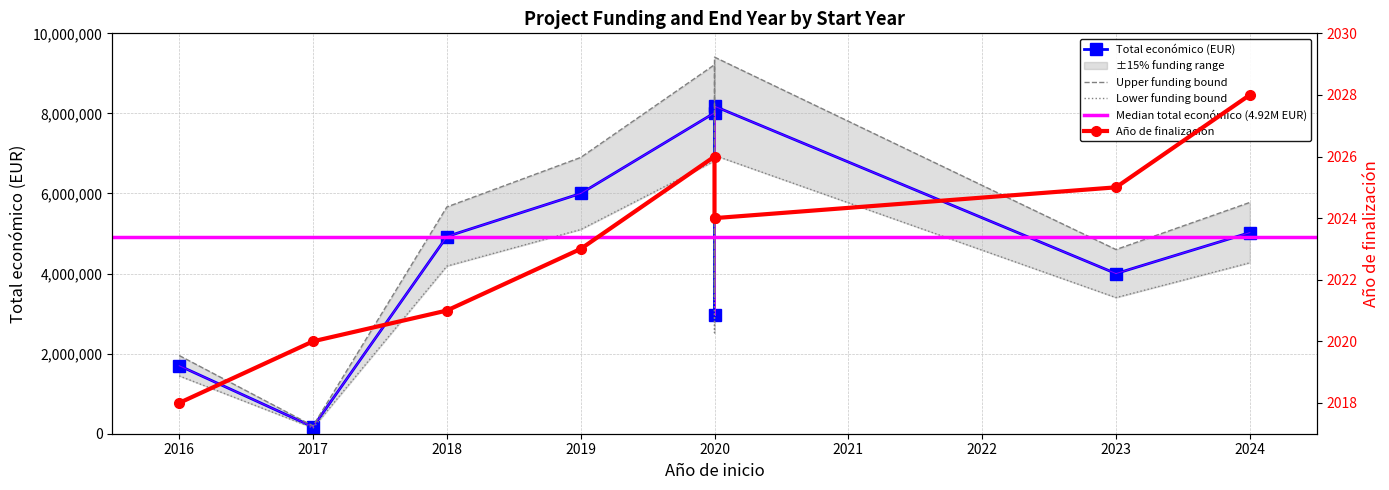

Which series has the widest spread of values?

Total económico